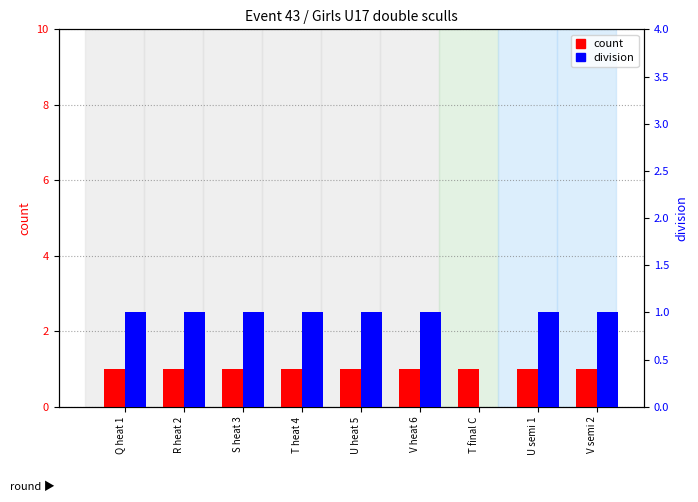

What position from the right is V heat 6?

4